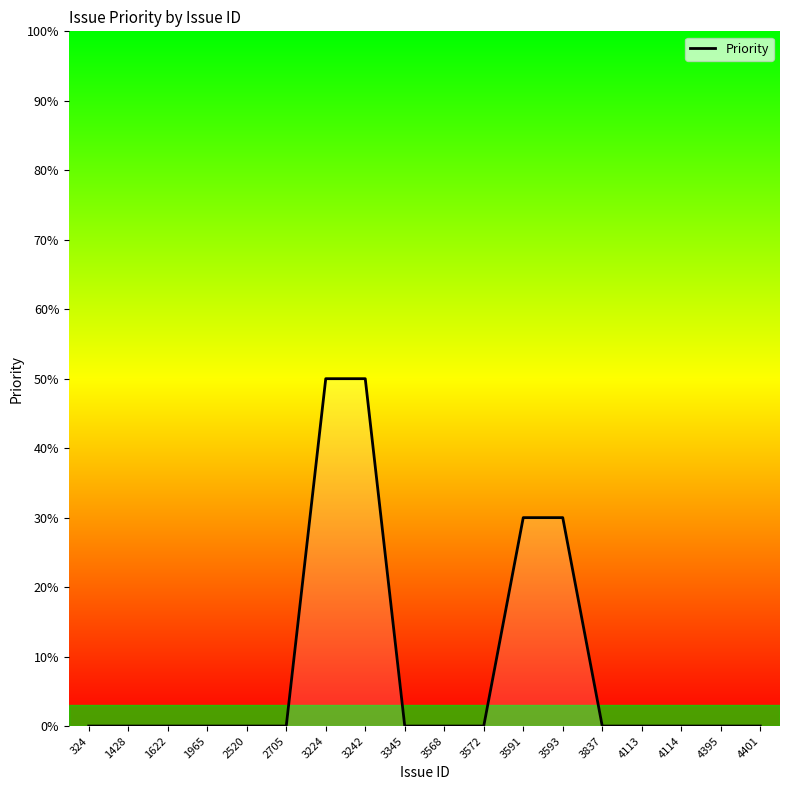

Reading right to left, transcribe all the data shown in this chart.

0	0	0	0	0	30	30	0	0	0	50	50	0	0	0	0	0	0